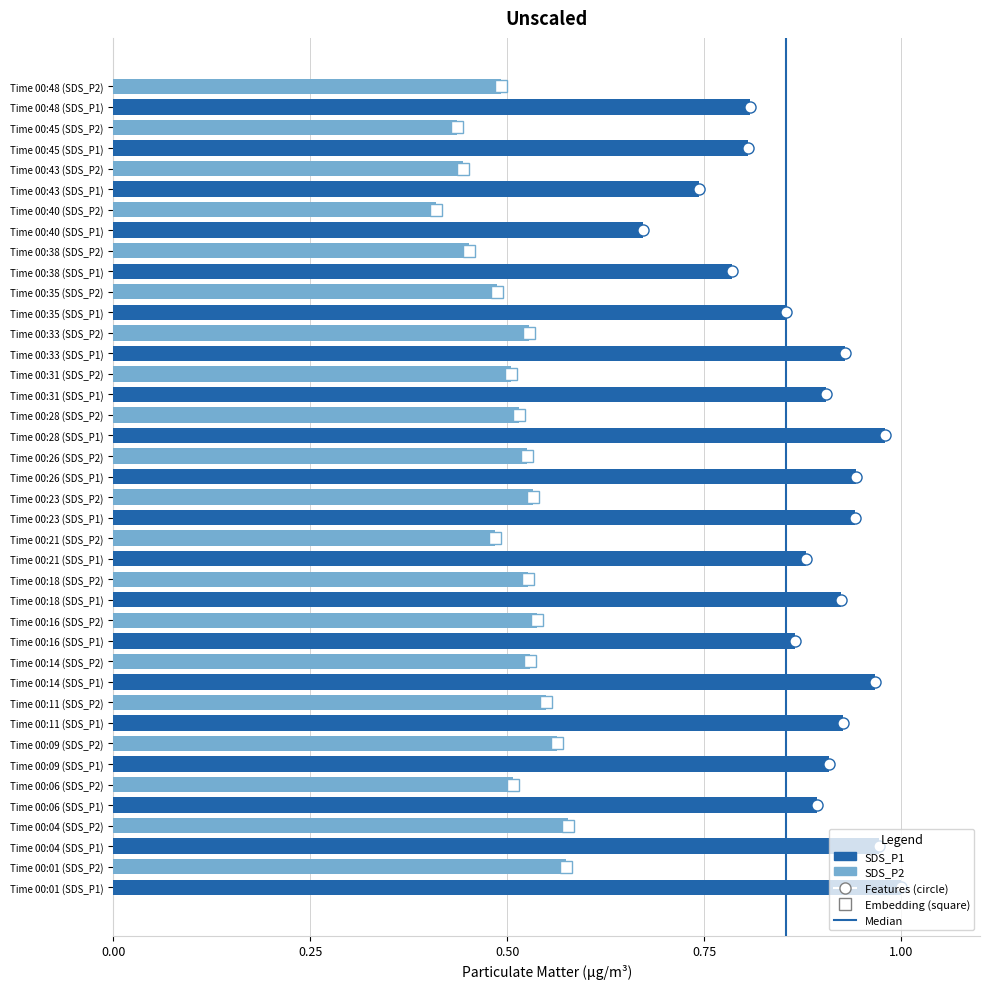

Rank the series by their average value, from highest to lowest.

SDS_P1, SDS_P2